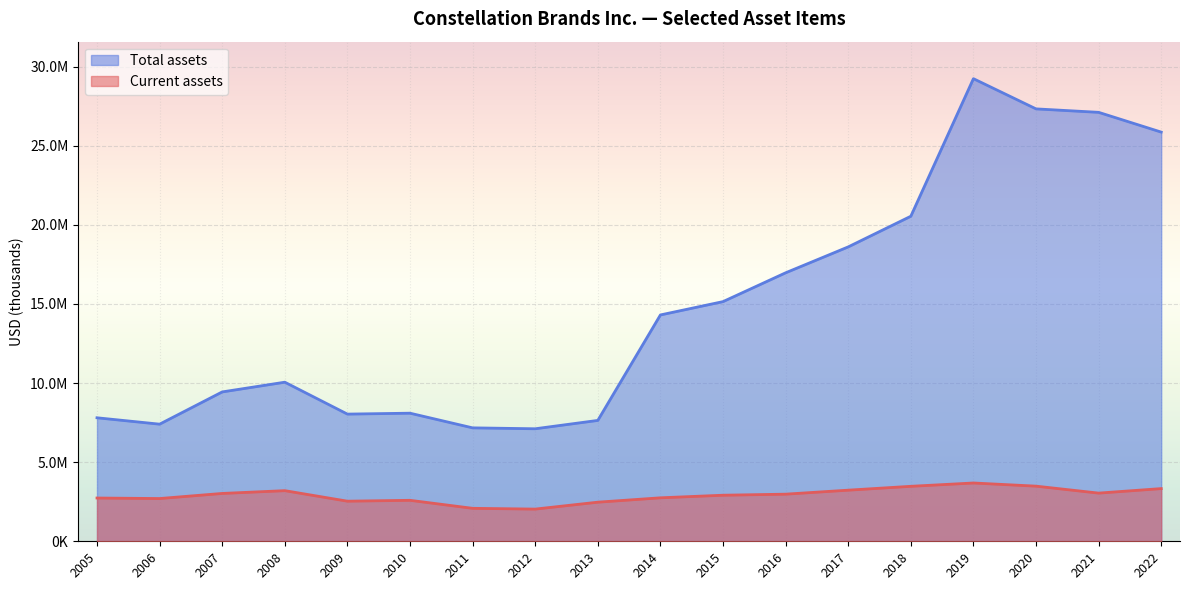

Rank the series by their maximum value, from lowest to highest.

Current assets, Total assets